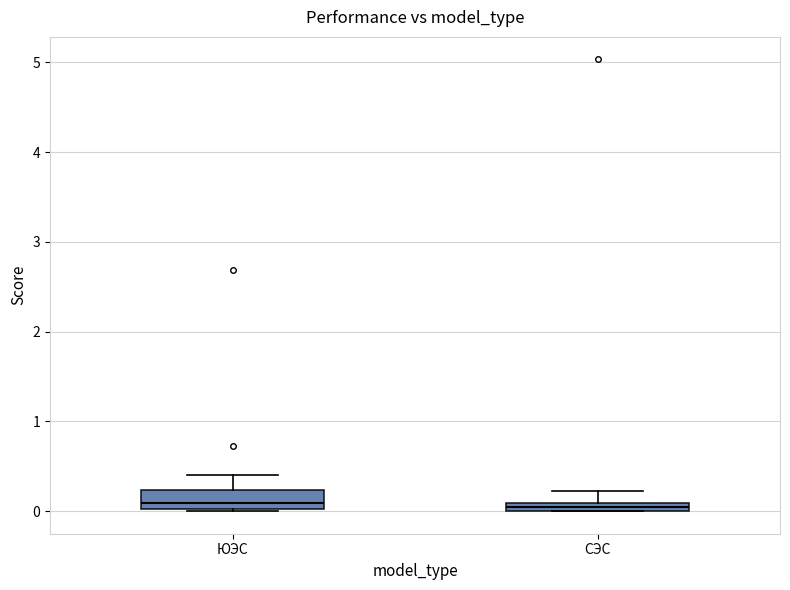

Which box is the tallest, from its lower edge to its upper edge?

ЮЭС